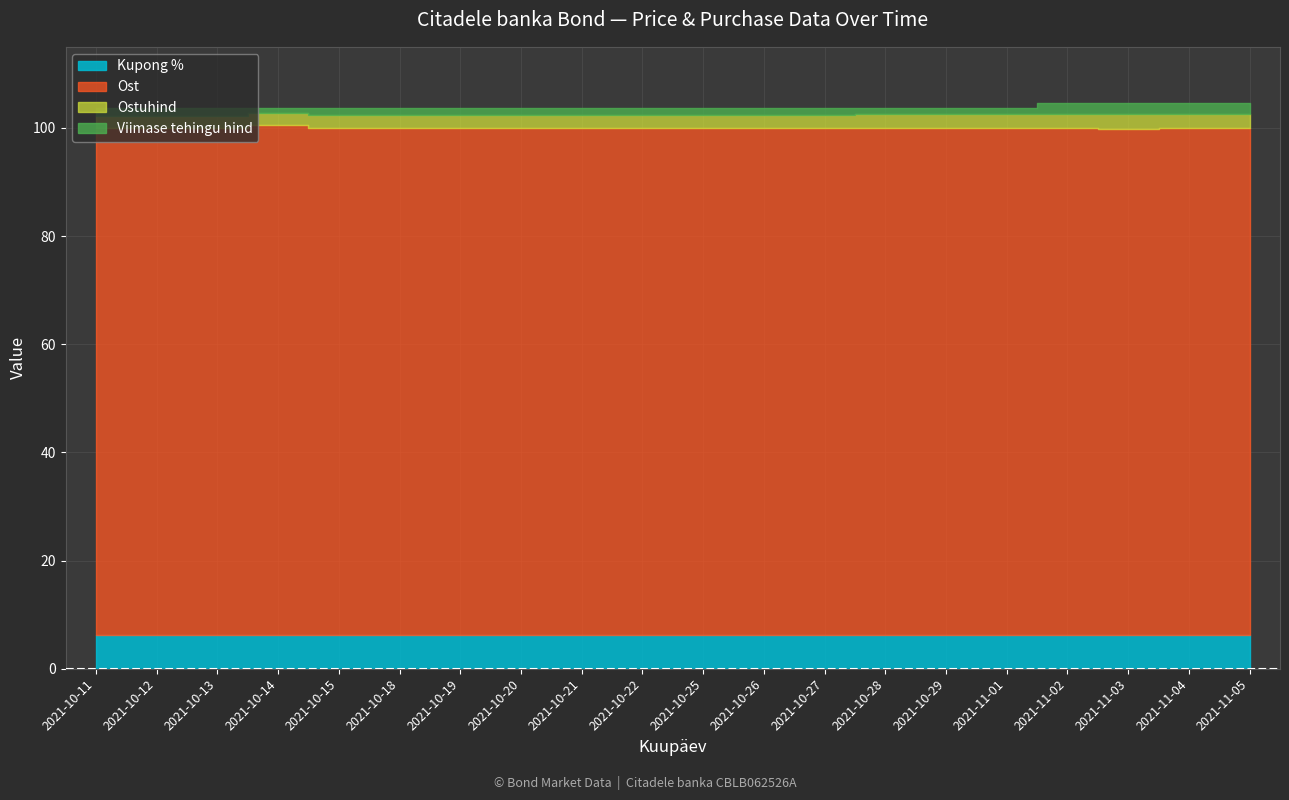

At which category does Ostuhind reach its first local valley?

2021-10-15